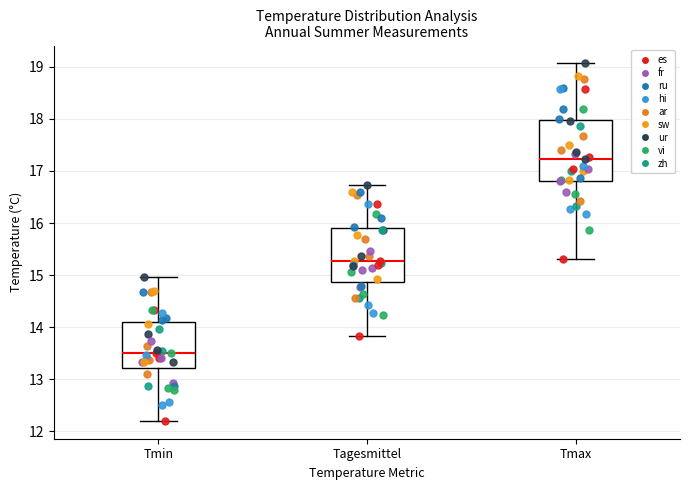

Reading left to right, read every box against the y-axis: the position of its median line, the range the box covers, and the ends of its whiskers. The values are not printed on the chart, so give them approximately, as read against the axis.

Tmin: median 13.5, box 13.2 to 14.1, whiskers 12.2 to 15.0
Tagesmittel: median 15.3, box 14.9 to 15.9, whiskers 13.8 to 16.7
Tmax: median 17.2, box 16.8 to 18.0, whiskers 15.3 to 19.1